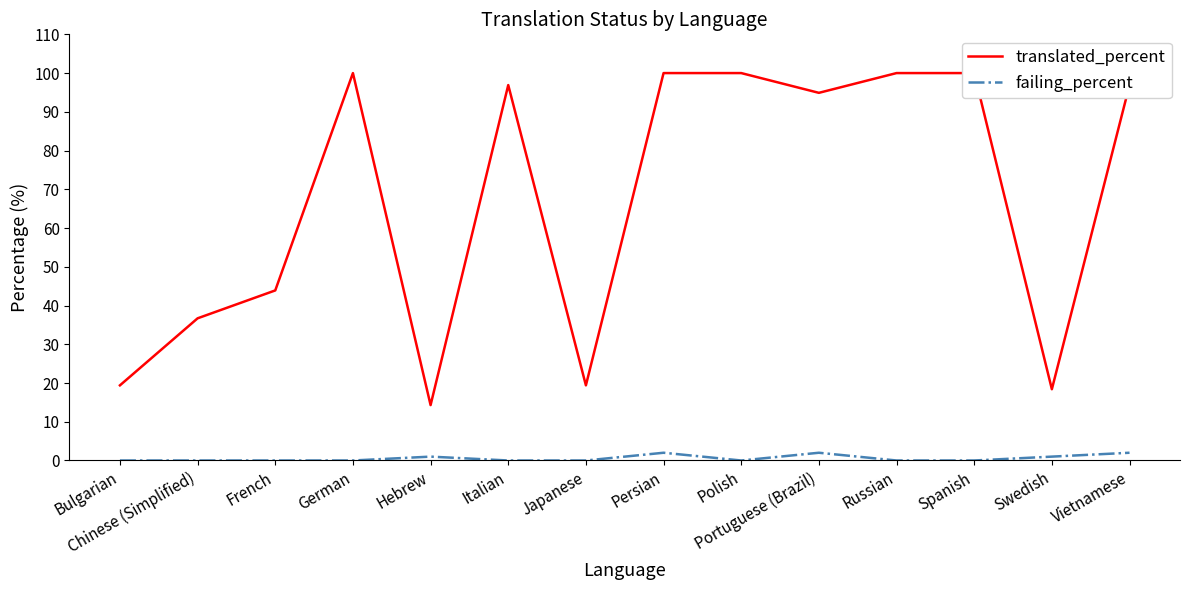

What are all the series names shown in the legend?

translated_percent, failing_percent